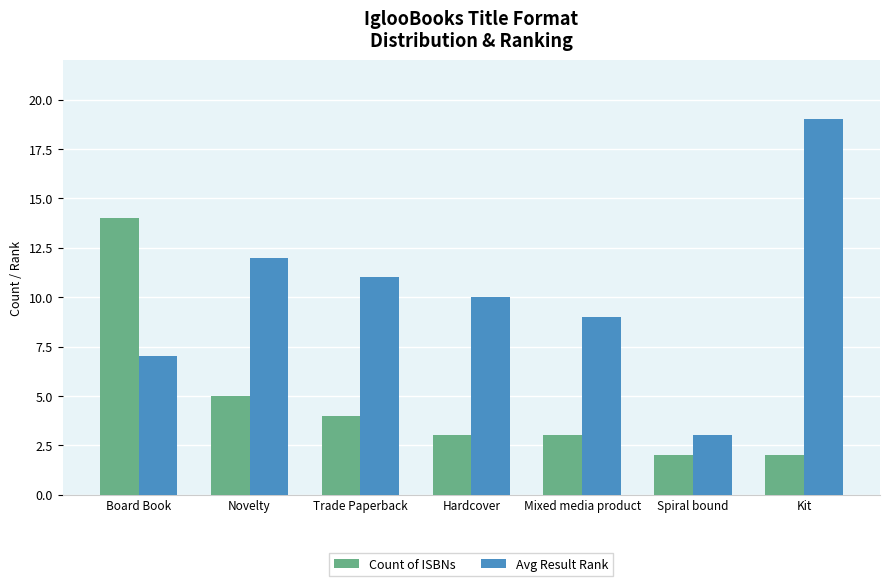

The Count of ISBNs series shows 8 at Board Book. True or false?

False